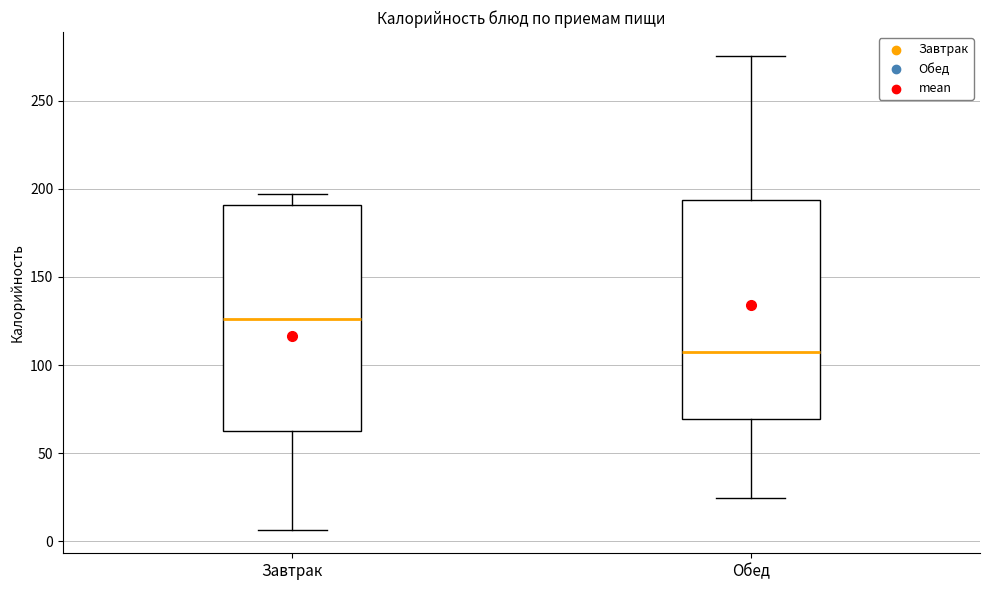

Reading left to right, read every box against the y-axis: the position of its median line, the range the box covers, and the ends of its whiskers. The values are not printed on the chart, so give them approximately, as read against the axis.

Завтрак: median 125, box 60 to 190, whiskers 5 to 195
Обед: median 105, box 70 to 195, whiskers 25 to 275